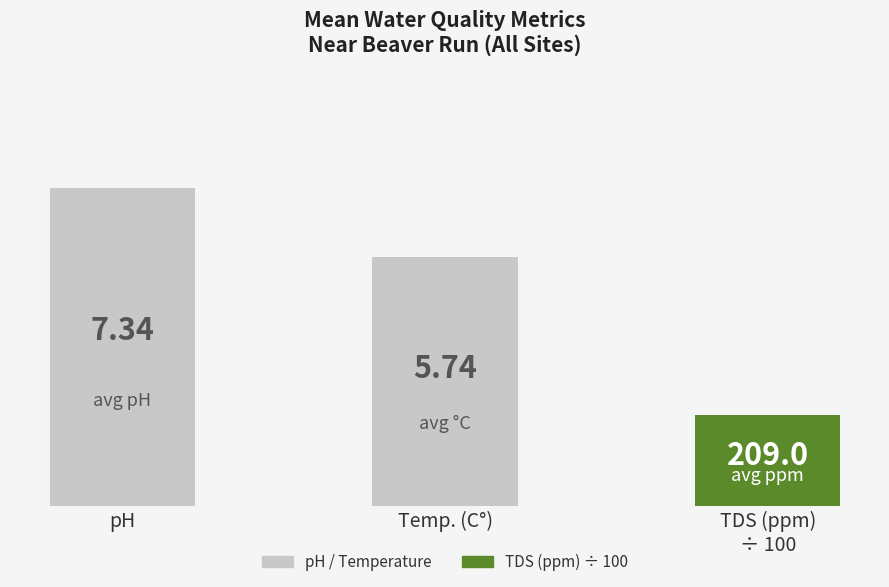

Does the chart contain any negative values?

No